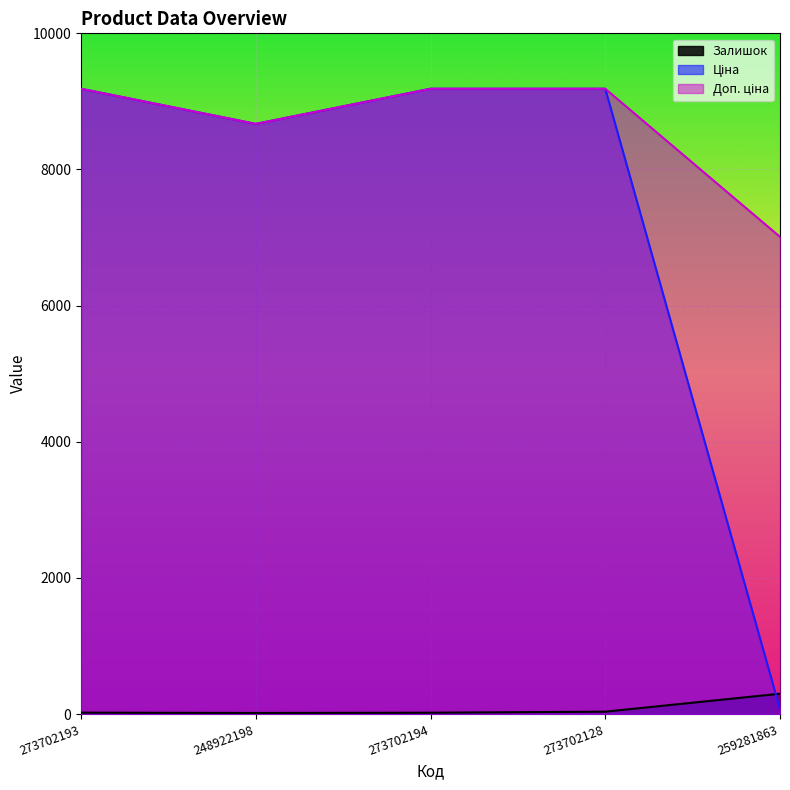

What is the maximum value for Залишок?

298.0